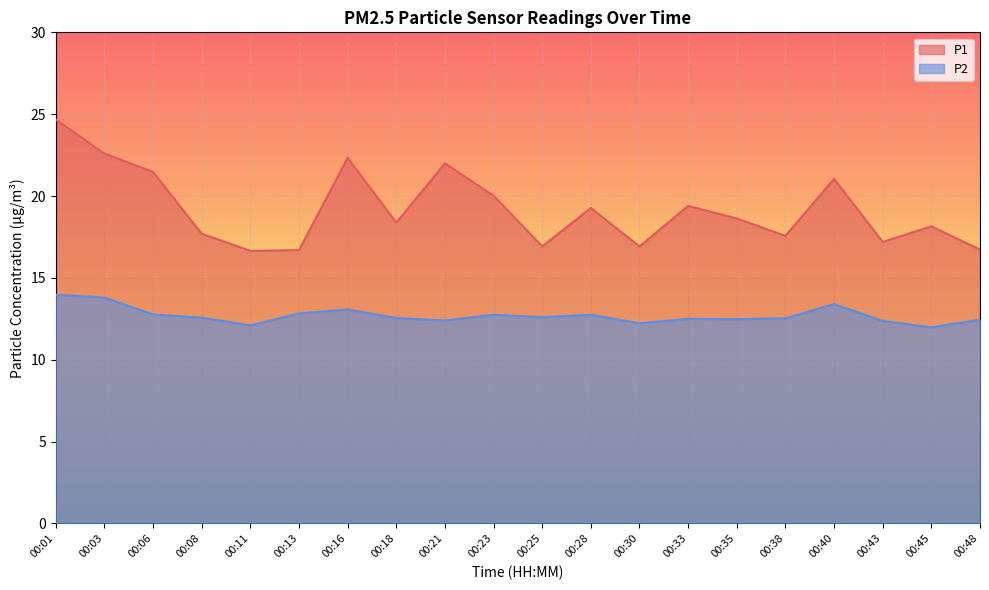

List the series in order of their overall mean, highest first.

P1, P2